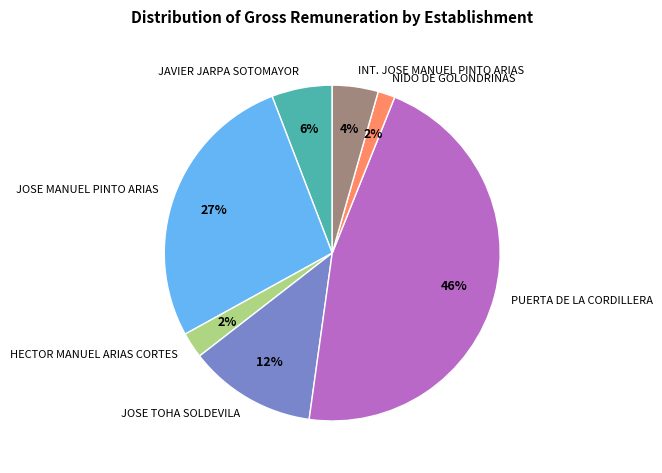

Do JOSE TOHA SOLDEVILA and JAVIER JARPA SOTOMAYOR together represent more than half of the pie?

No